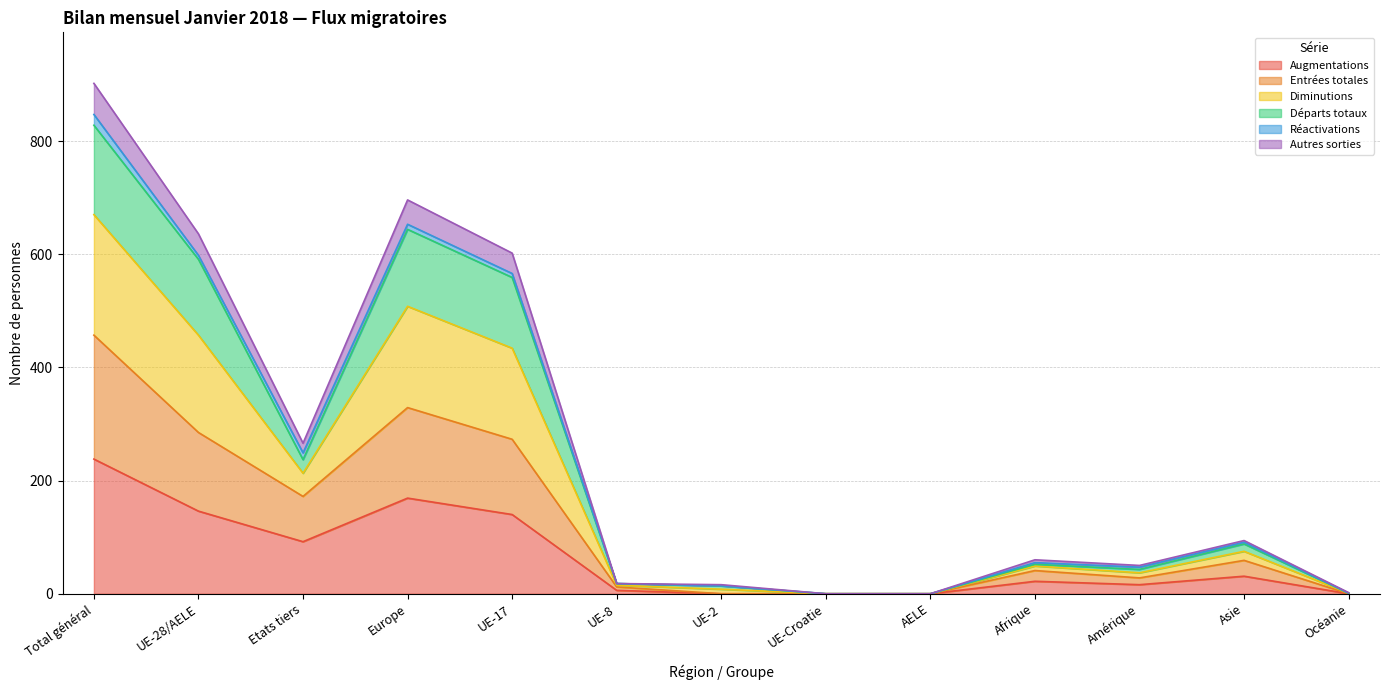

Which category has the highest value in the Augmentations series?

Total général